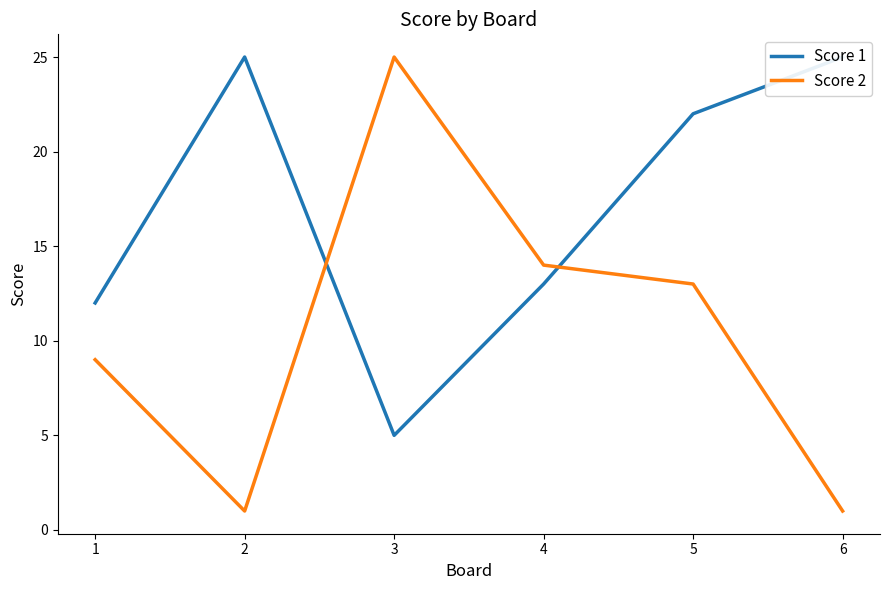

Which category has the lowest value across all series?

2